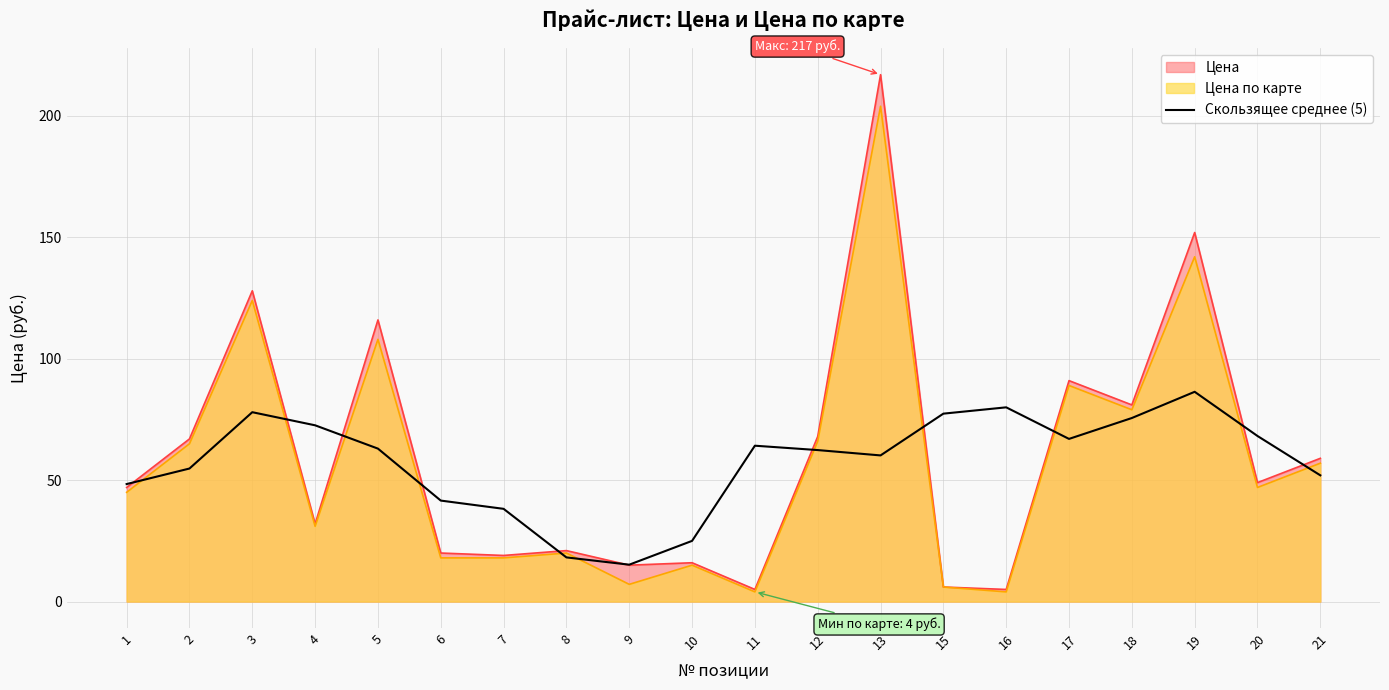

Is it true that Цена equals 81.0 at 18?

True